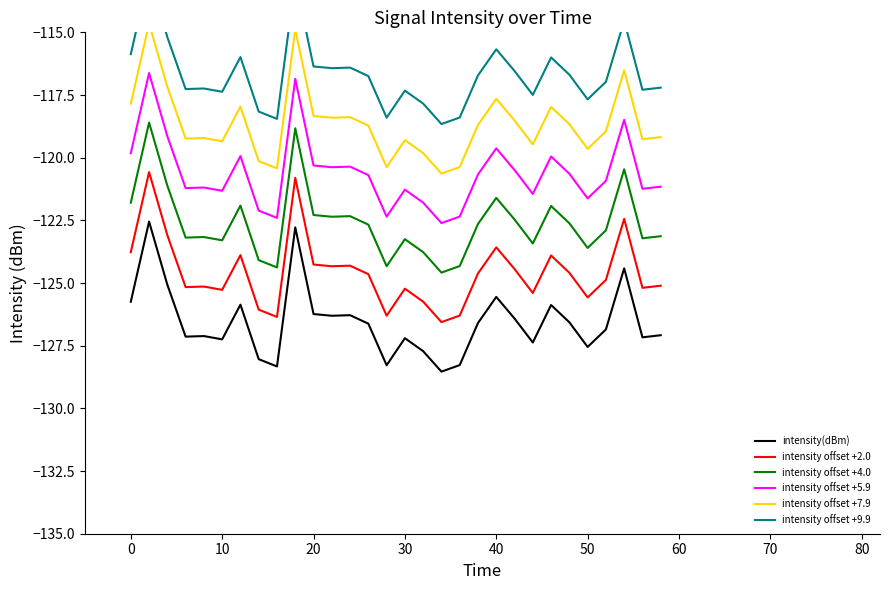

Does the chart display data point markers on the line(s)?

No